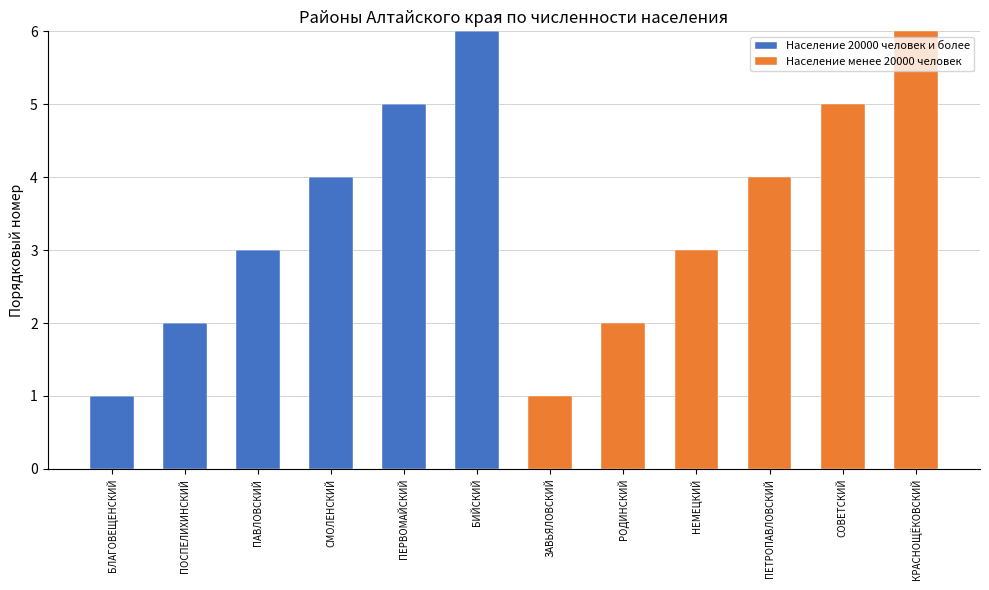

The value of Население 20000 человек и более at СОВЕТСКИЙ is -2. True or false?

False